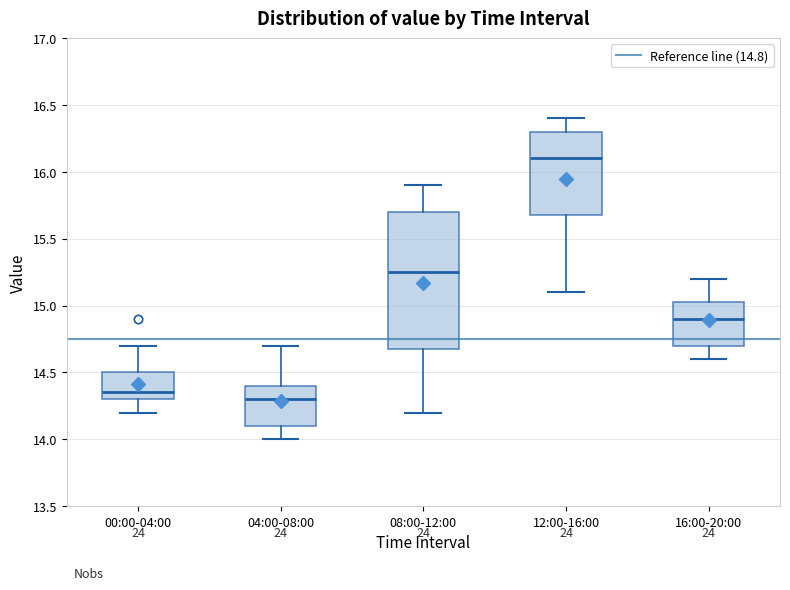

Reading left to right, transcribe this box plot: for each box, give where its median line is, the range the box spans, and where its two whiskers end, as read against the y-axis. The values are not printed on the chart, so give them approximately, as read against the axis.

00:00-04:00: median 14.35, box 14.30 to 14.50, whiskers 14.20 to 14.70
04:00-08:00: median 14.30, box 14.10 to 14.40, whiskers 14.00 to 14.70
08:00-12:00: median 15.25, box 14.70 to 15.70, whiskers 14.20 to 15.90
12:00-16:00: median 16.10, box 15.70 to 16.30, whiskers 15.10 to 16.40
16:00-20:00: median 14.90, box 14.70 to 15.05, whiskers 14.60 to 15.20